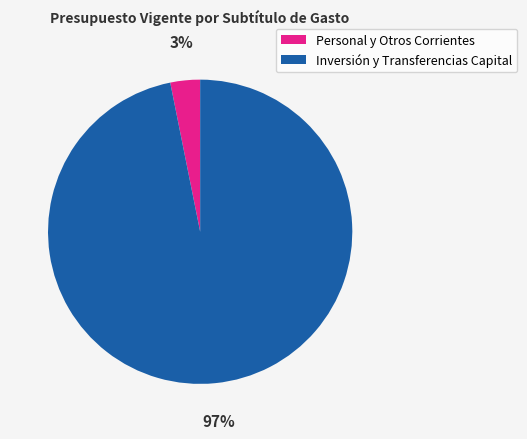

Is there a majority slice in this chart?

Yes